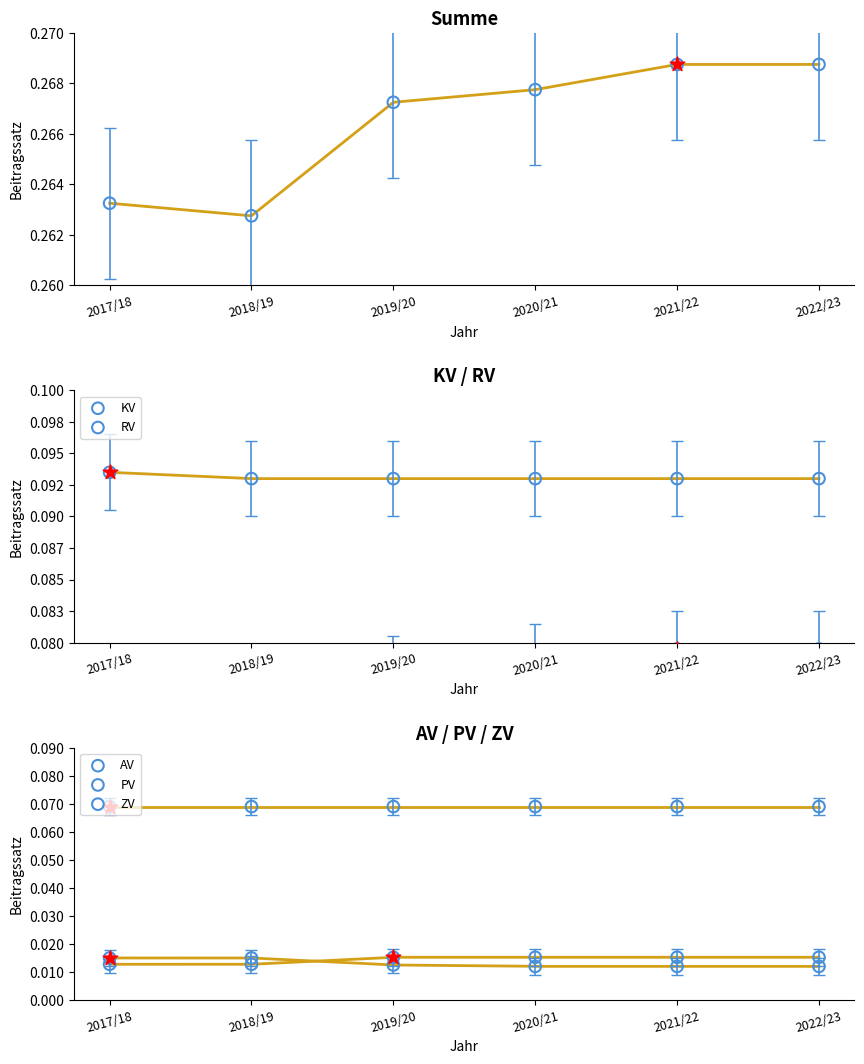

At how many categories does at least one series exceed 0?

6